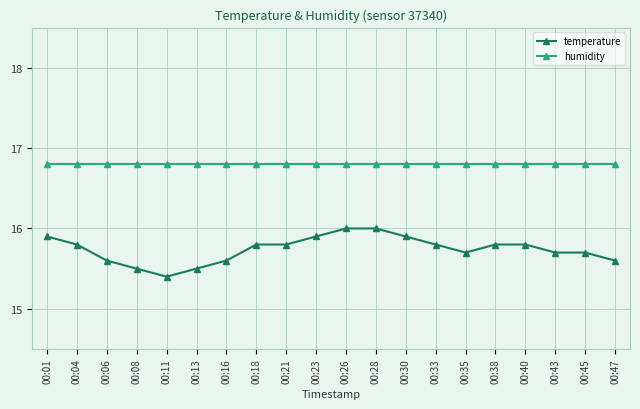

What is the greatest value displayed?

16.8